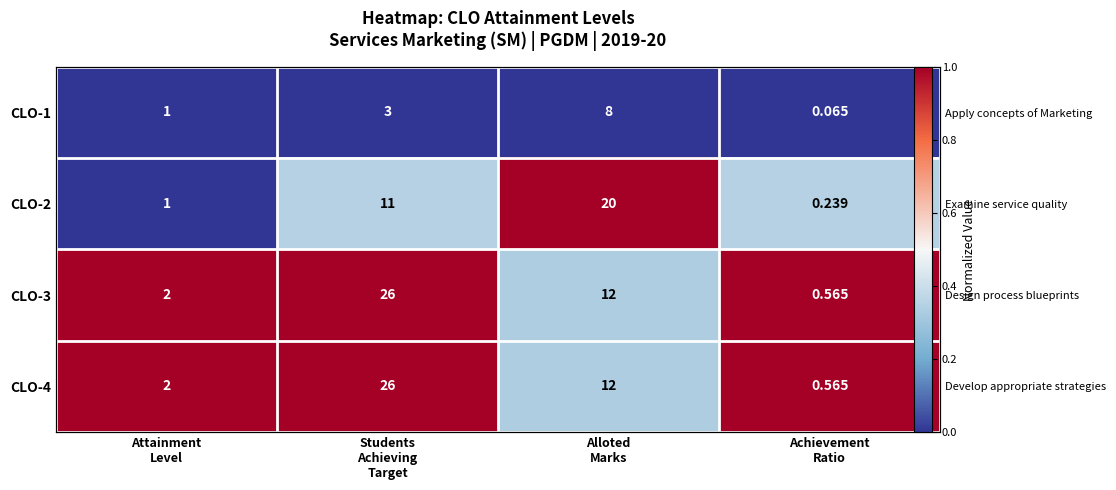

Is the value of CLO-2 at Students Achieving Target greater than the value of CLO-1 at Attainment Level?

Yes